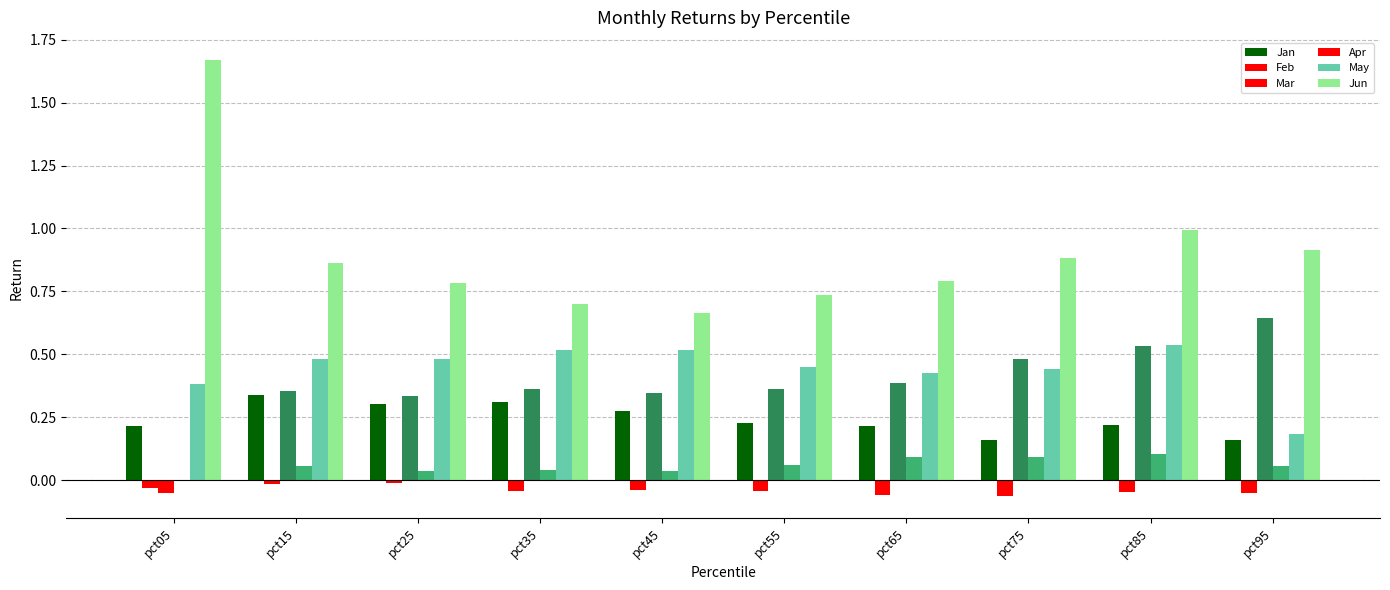

Is the value of Apr at pct85 greater than the value of Jun at pct25?

No